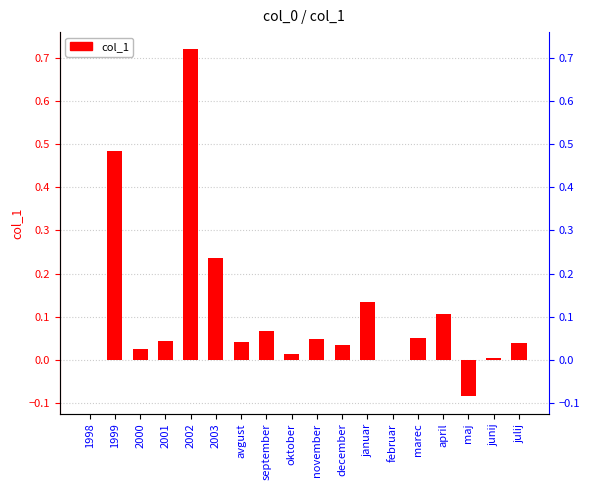

What is the difference between the maximum and minimum values?

0.8